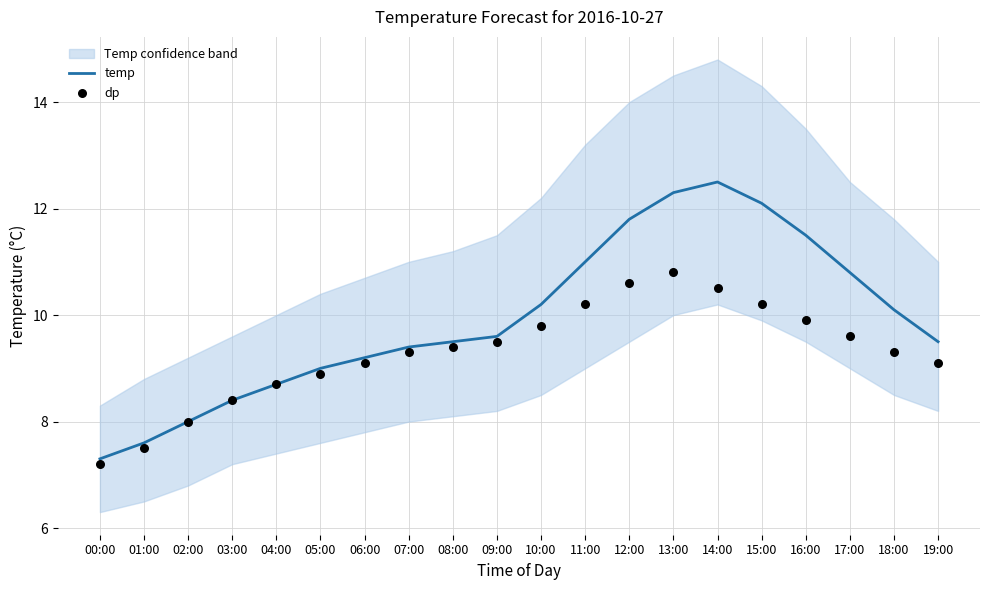

Which series has the largest total across all categories?

temp